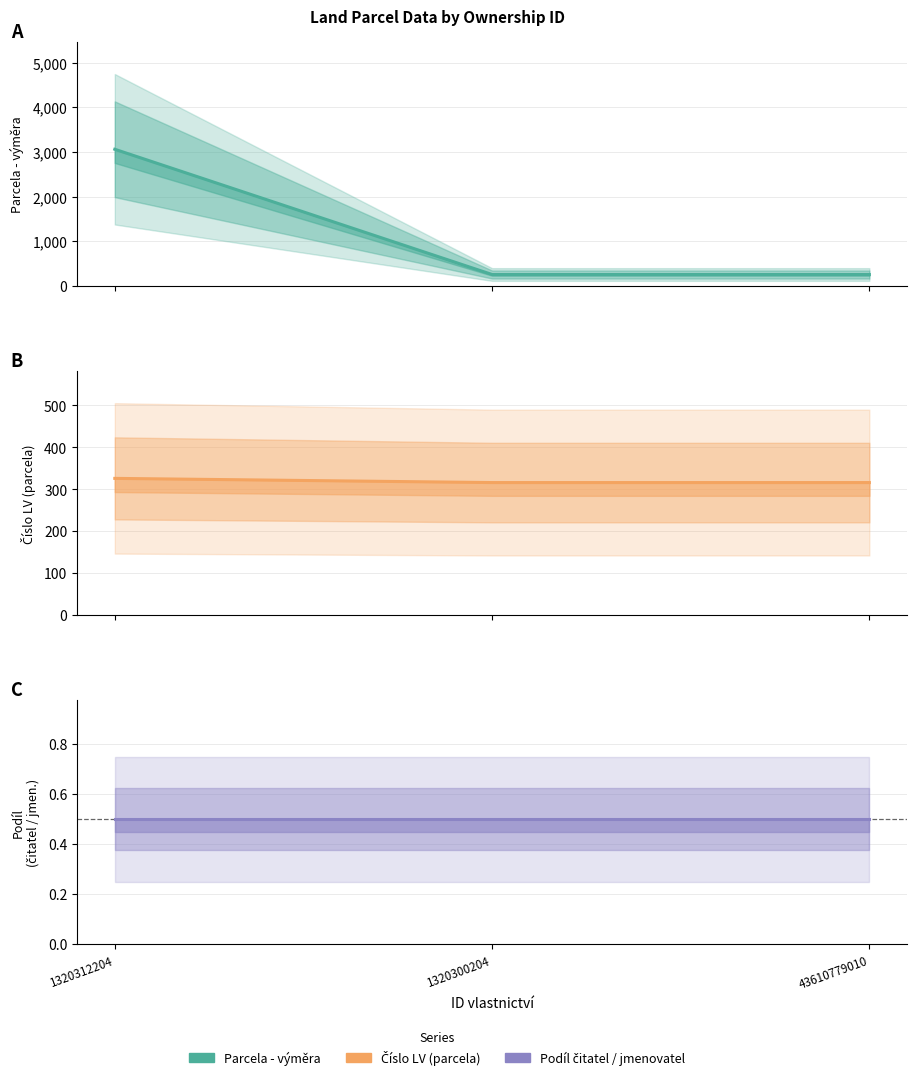

What is the spread (max minus min) of values at 1320300204?

315.5